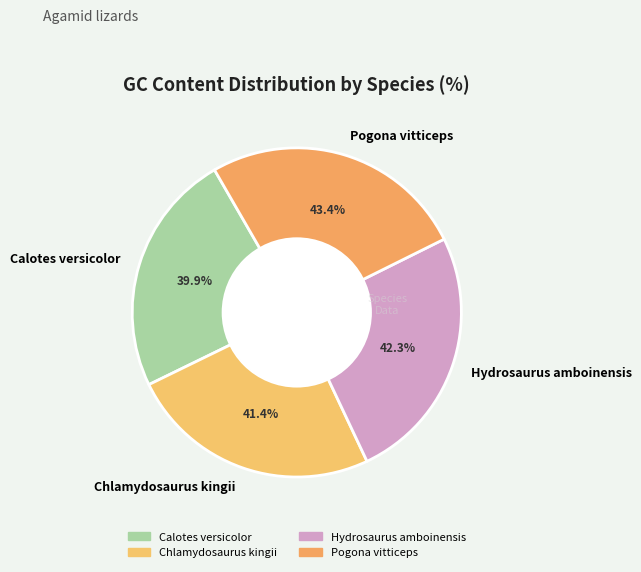

Does Hydrosaurus amboinensis represent more than half of the total?

No